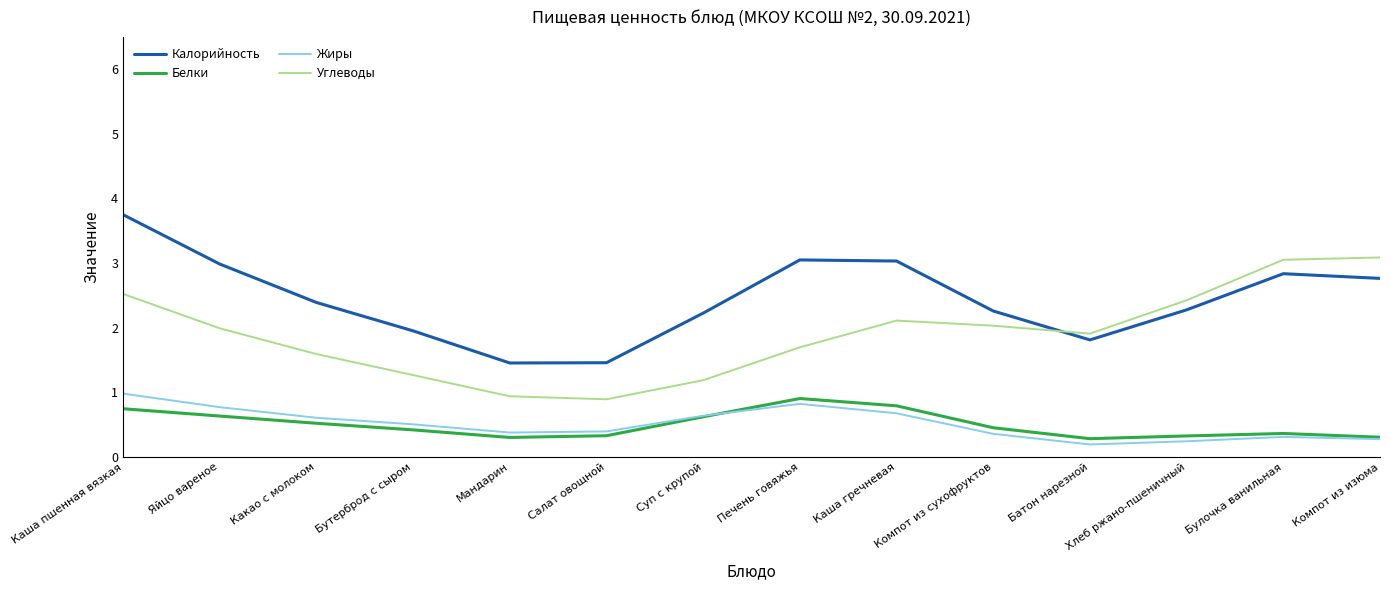

True or false: Углеводы and Белки intersect in this chart.

False